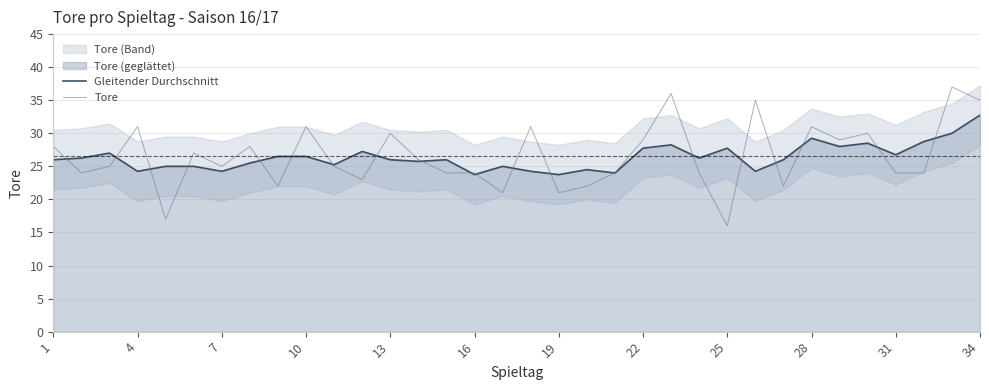

At which label does Tore reach its minimum?

25